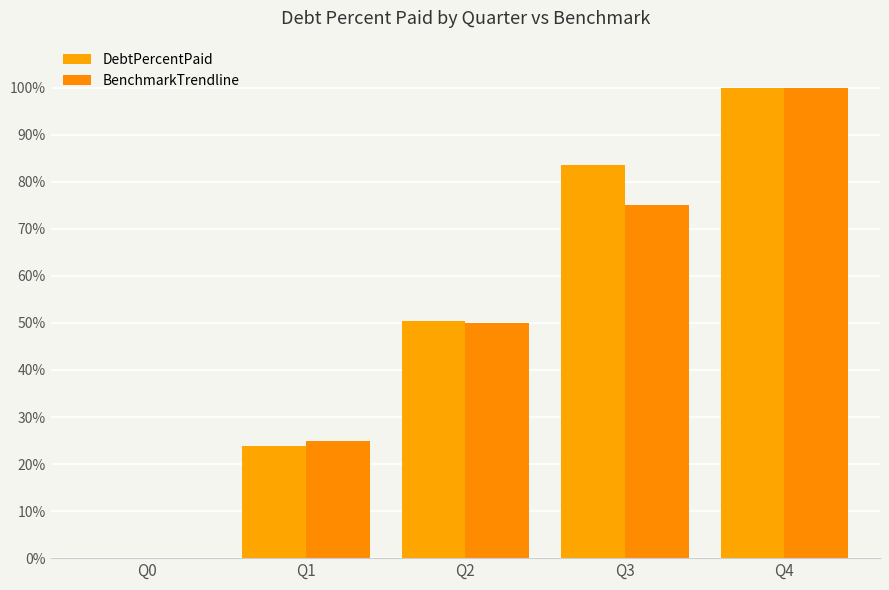

How many values in BenchmarkTrendline are above zero?

4